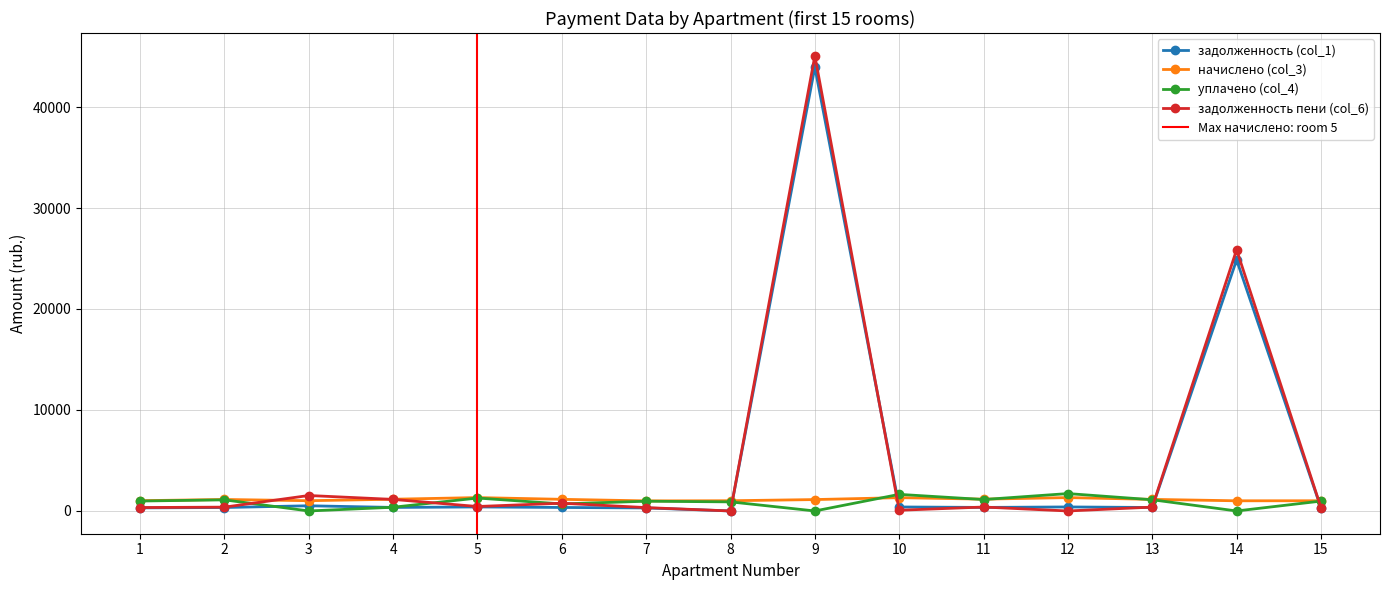

List the series in order of their peak value, highest first.

задолженность пени (col_6), задолженность (col_1), уплачено (col_4), начислено (col_3)